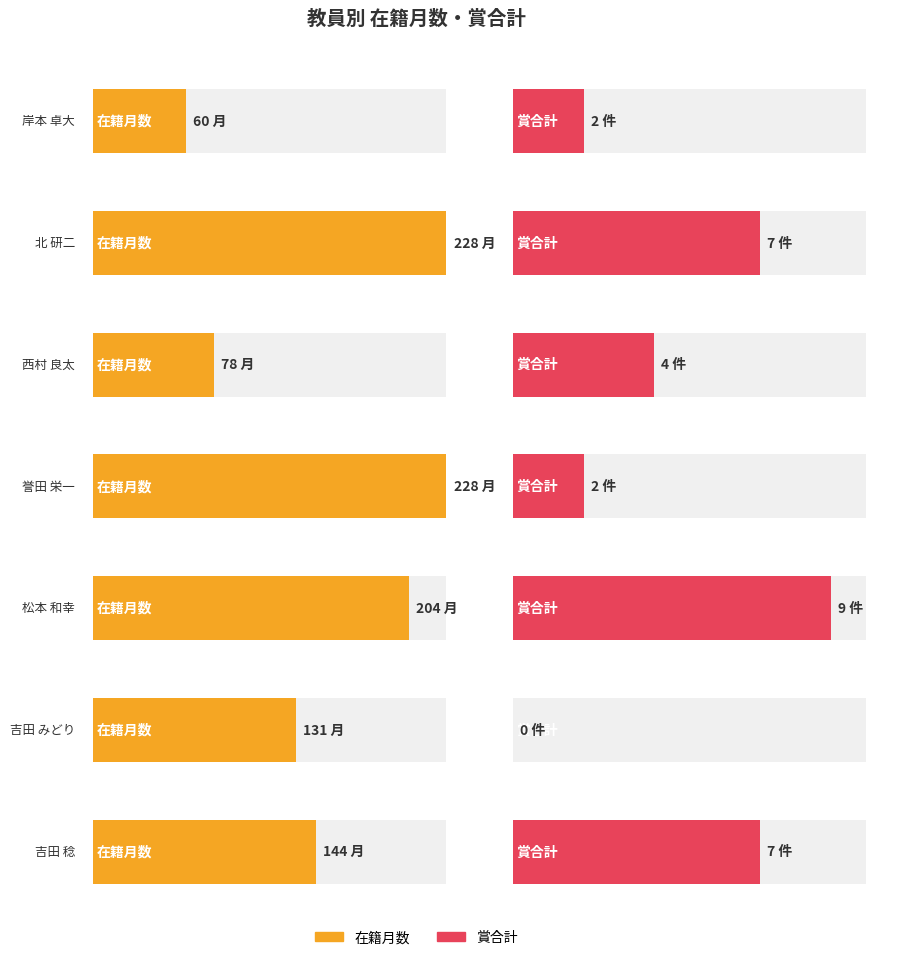

Where does the 在籍月数 series first go above 144?

北 研二